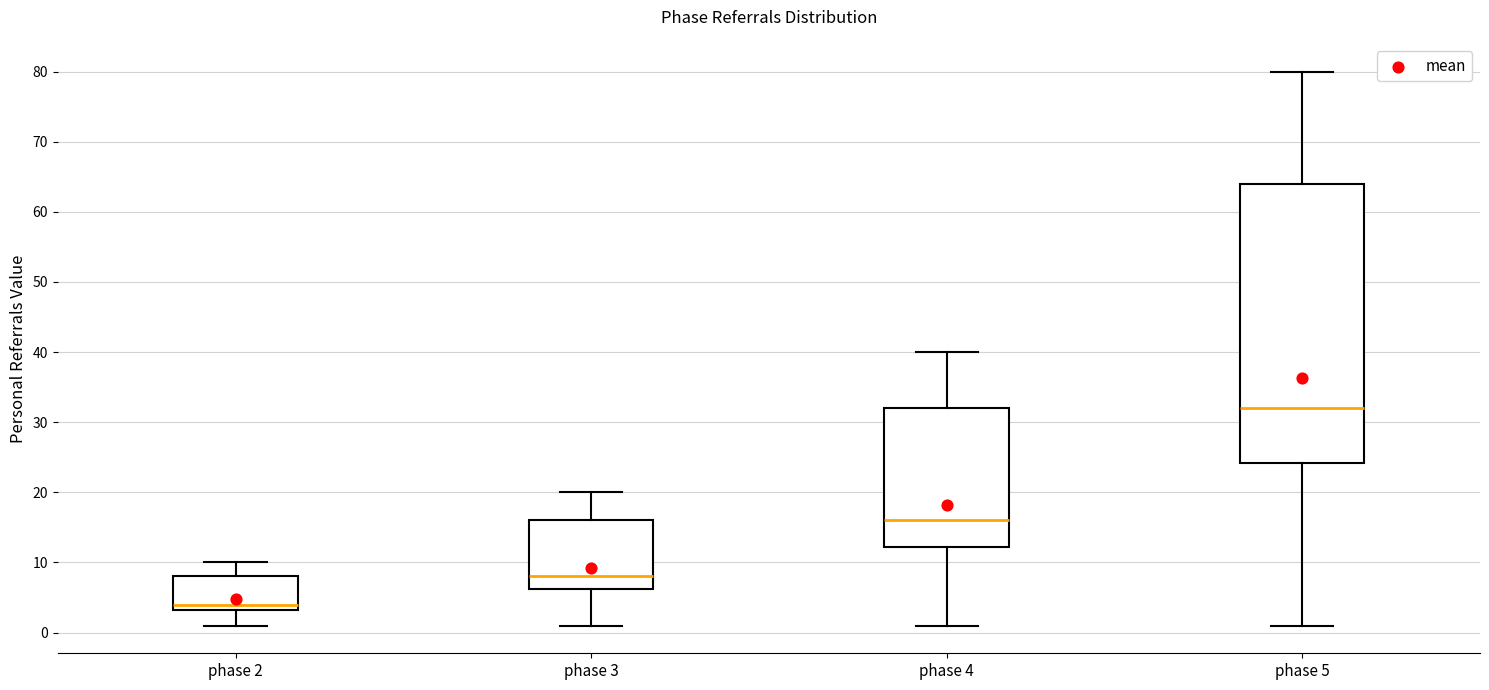

Reading left to right, transcribe this box plot: for each box, give where its median line is, the range the box spans, and where its two whiskers end, as read against the y-axis. The values are not printed on the chart, so give them approximately, as read against the axis.

phase 2: median 4, box 3 to 8, whiskers 1 to 10
phase 3: median 8, box 6 to 16, whiskers 1 to 20
phase 4: median 16, box 12 to 32, whiskers 1 to 40
phase 5: median 32, box 24 to 64, whiskers 1 to 80